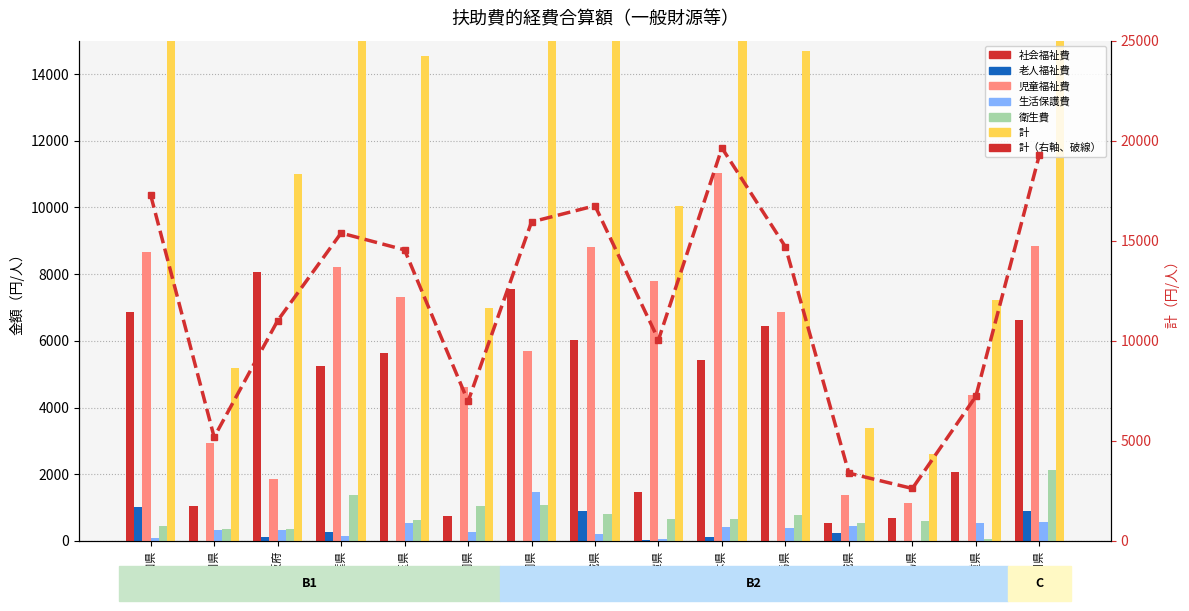

What position from the right is 埼玉県?

11